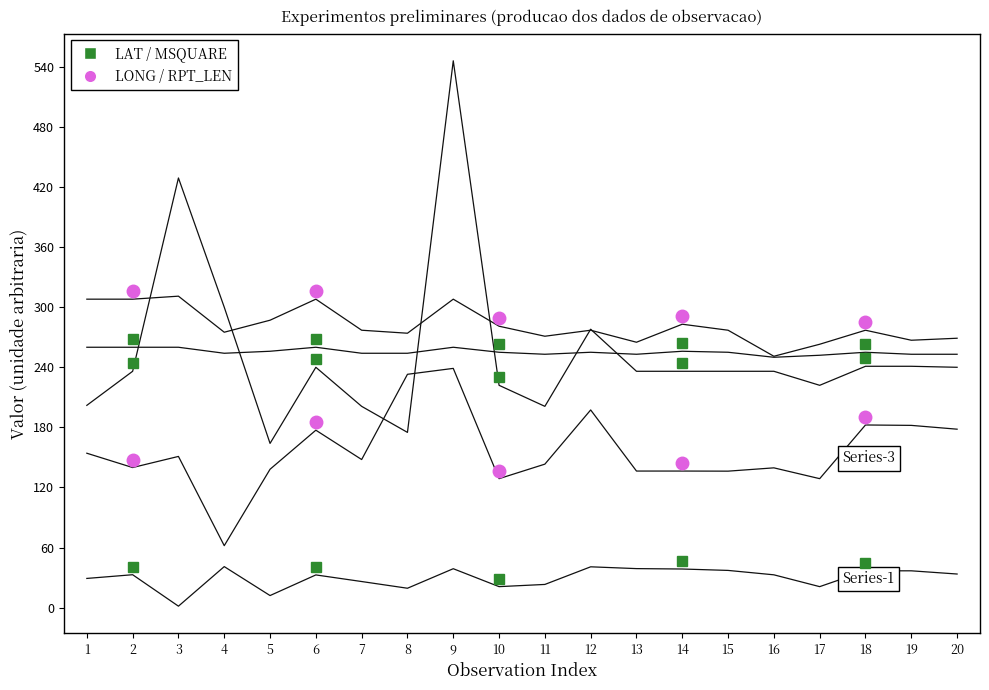

At which category does LONG reach its first local peak?

3